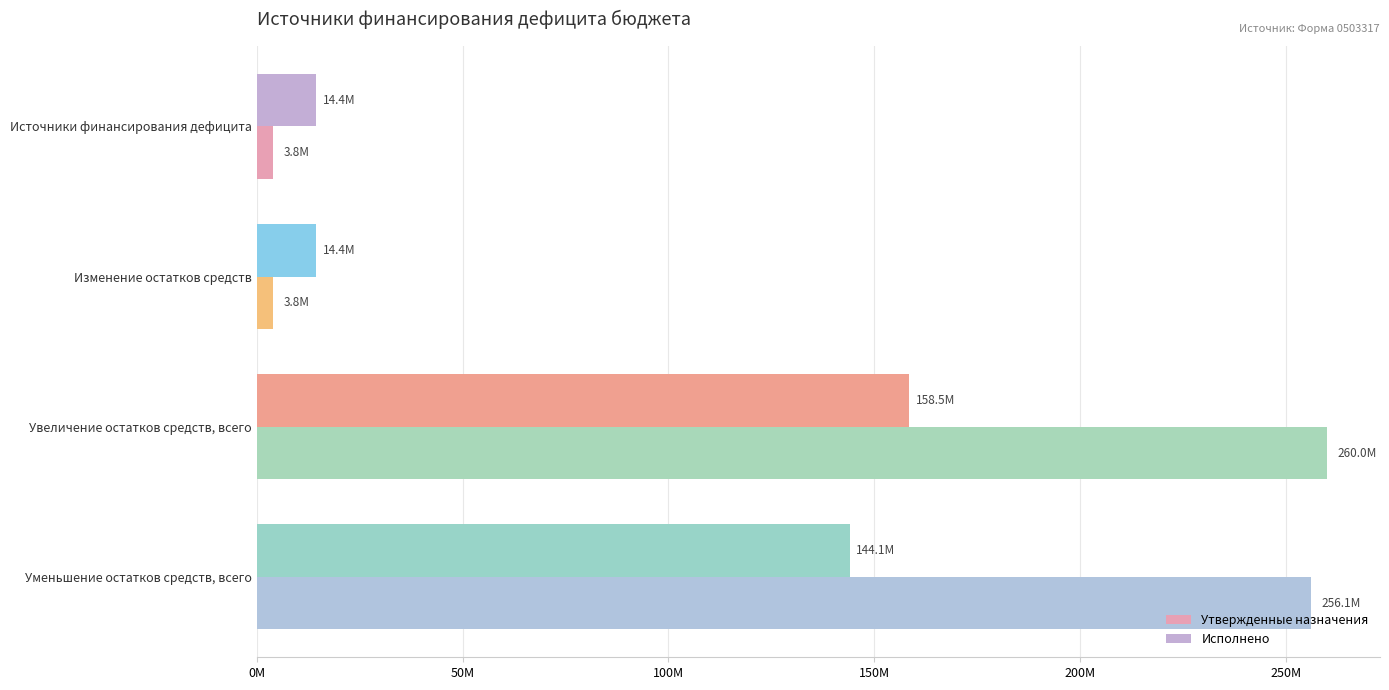

Which category has the highest value in the Исполнено series?

Увеличение остатков средств, всего